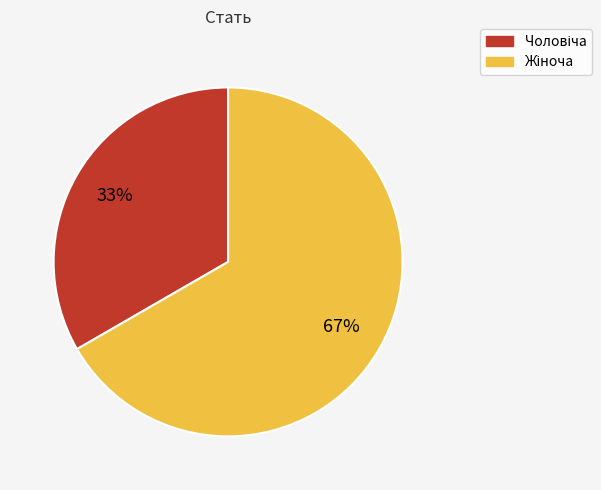

Does any single category account for the majority?

Yes